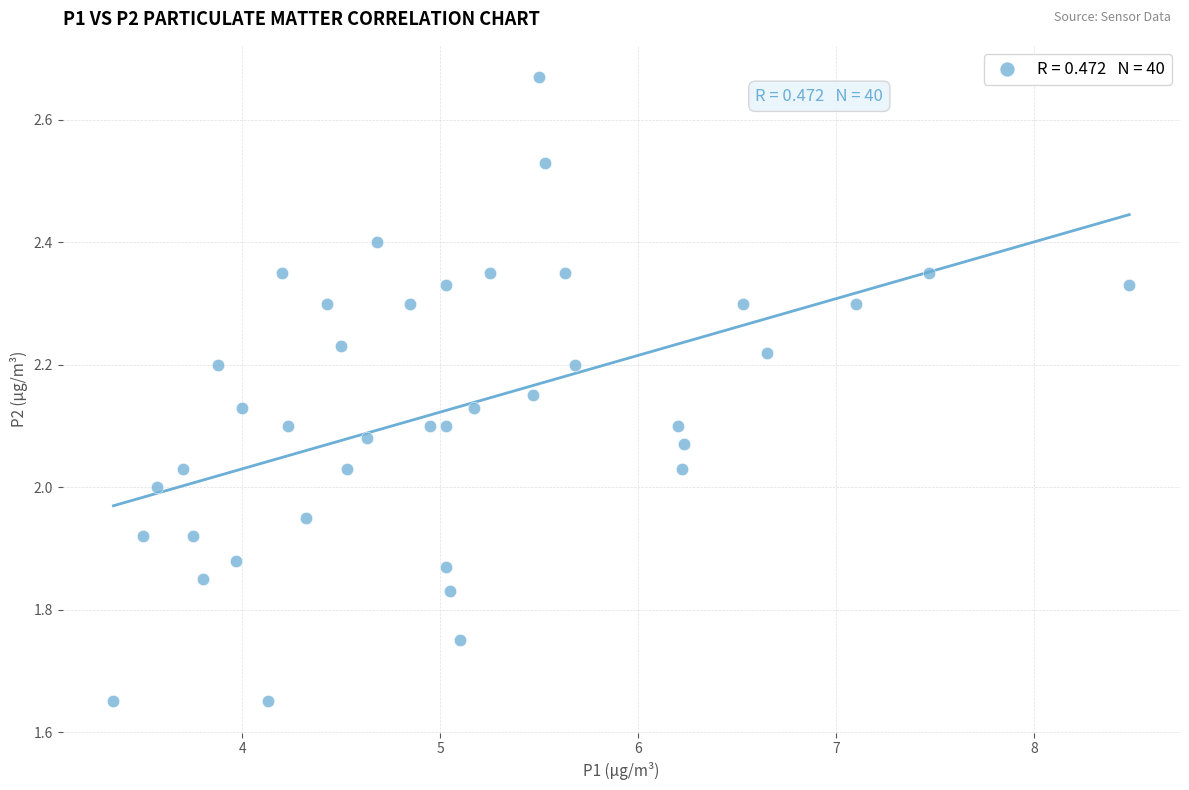

What is the range of Y values (max minus min)?

1.0